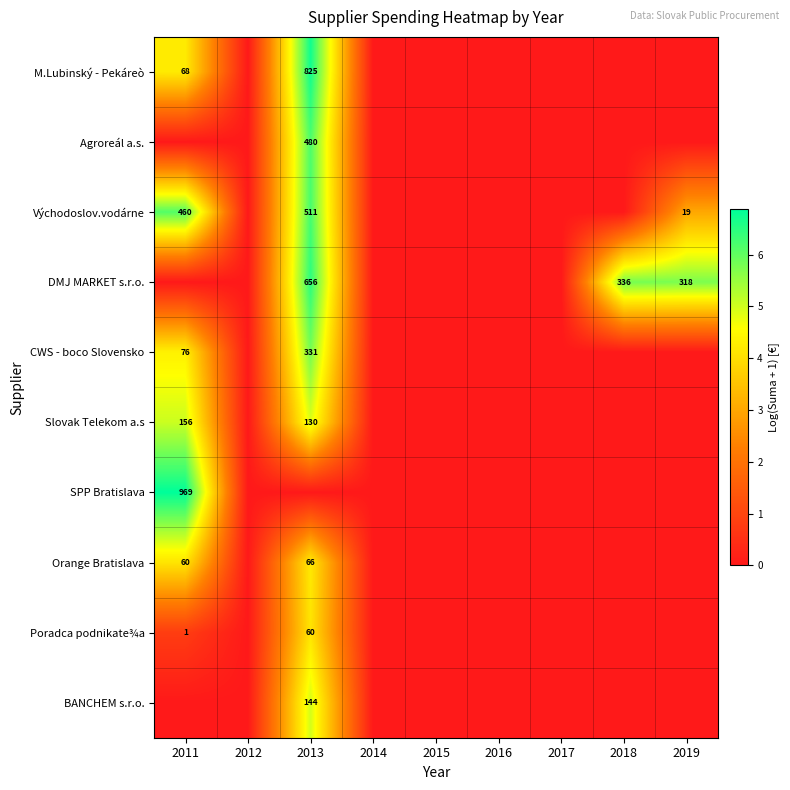

The M.Lubinský - Pekáreò series shows 1348 at 2013. True or false?

False